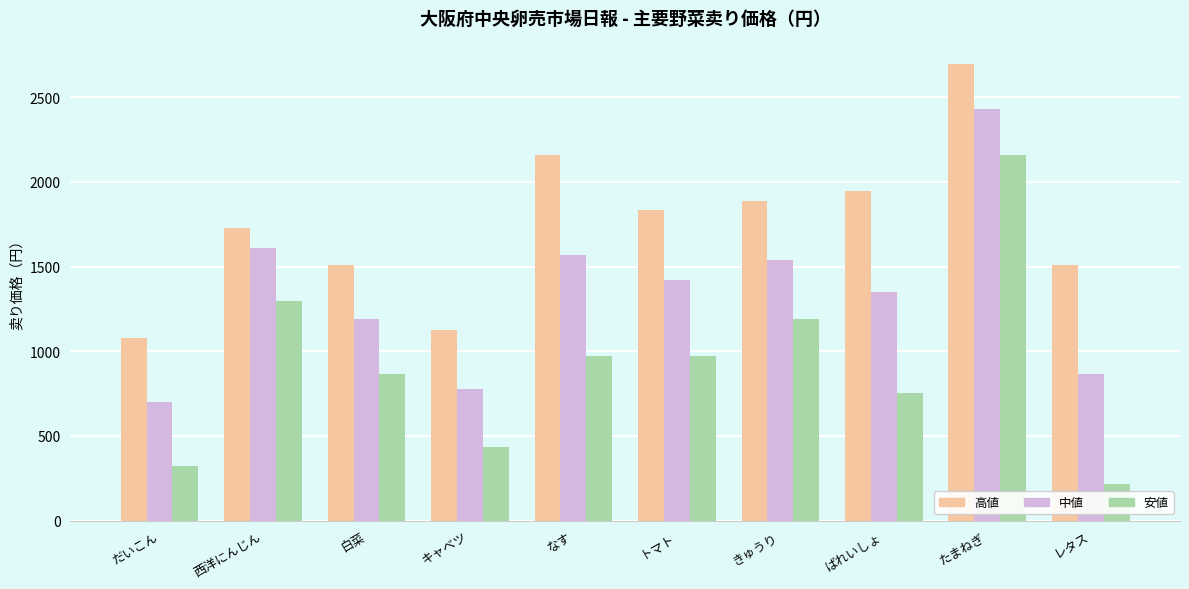

The value of 高値 at なす is 2812. True or false?

False